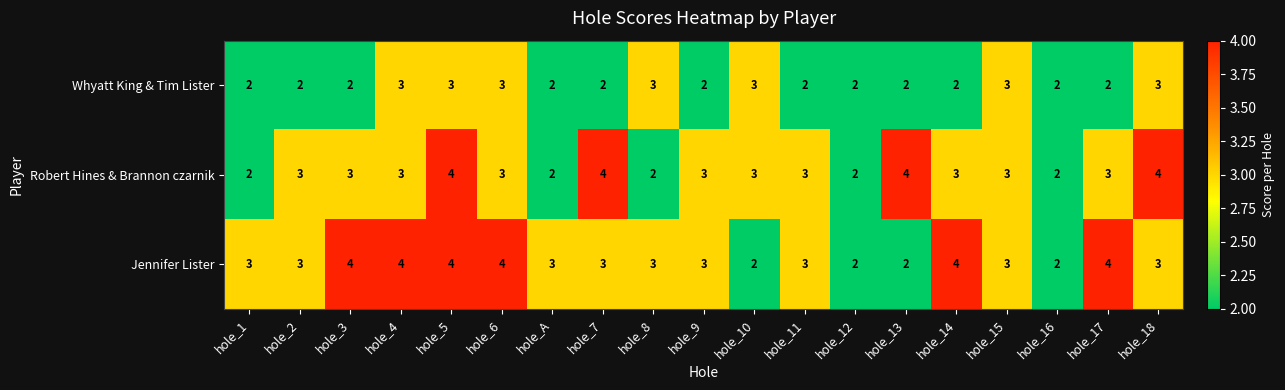

Rank the series at hole_3 from lowest to highest value.

Whyatt King & Tim Lister, Robert Hines & Brannon czarnik, Jennifer Lister